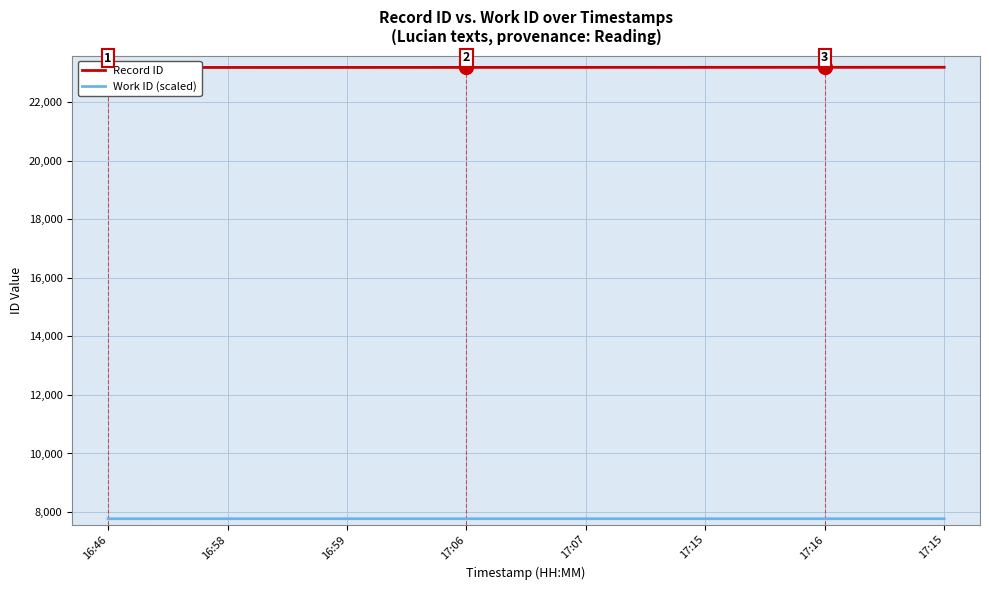

What is the approximate value of Record ID at 17:16?

23200